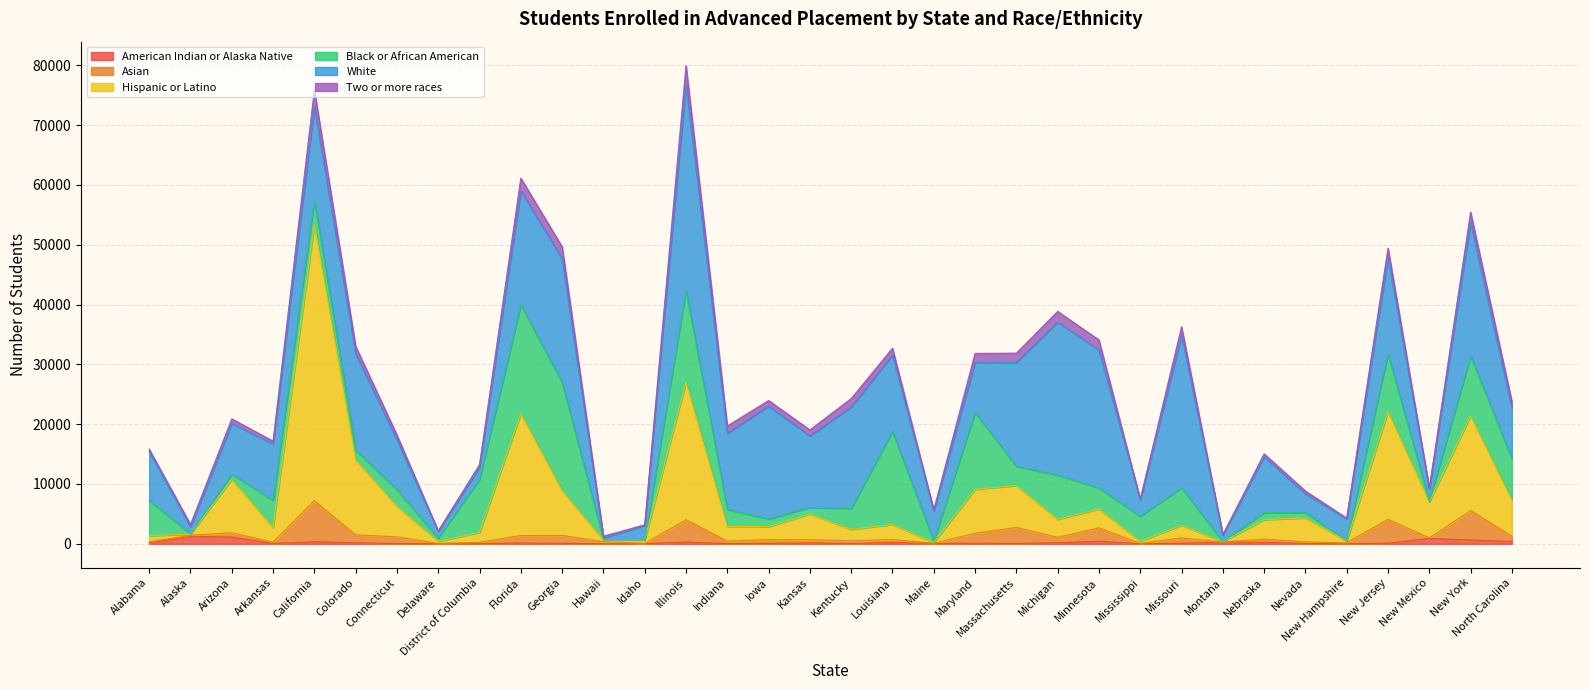

The Asian series shows 464 at Alaska. True or false?

False